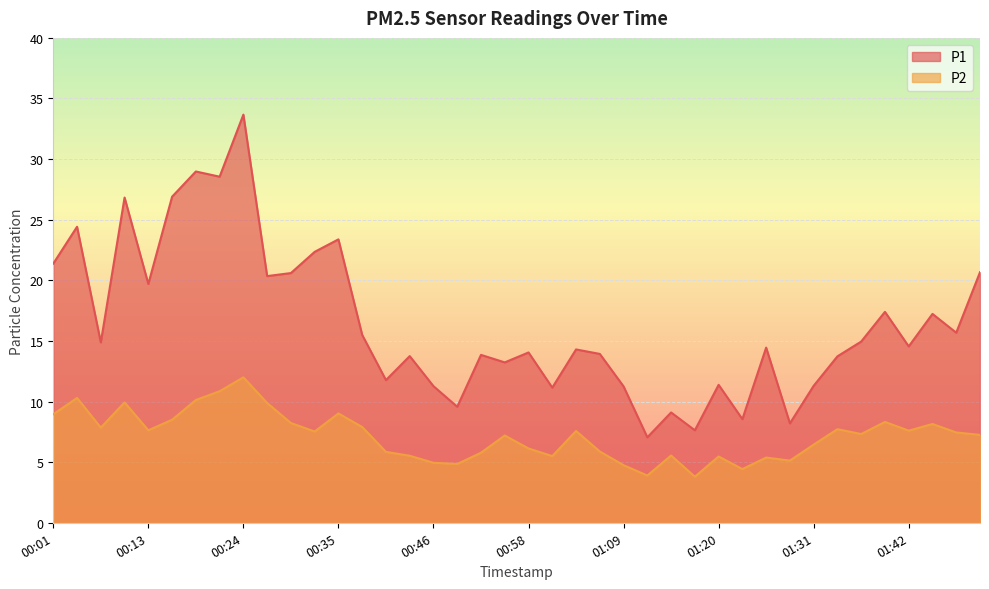

What is the label of the 27th point from the left?

01:14